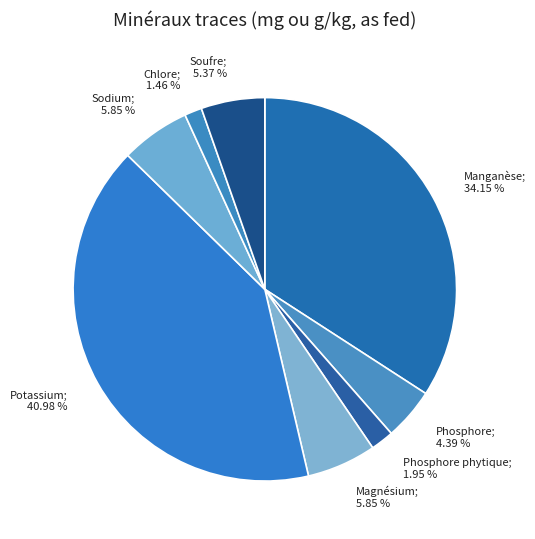

What is the largest slice in the pie chart?

Potassium; 40.98 %